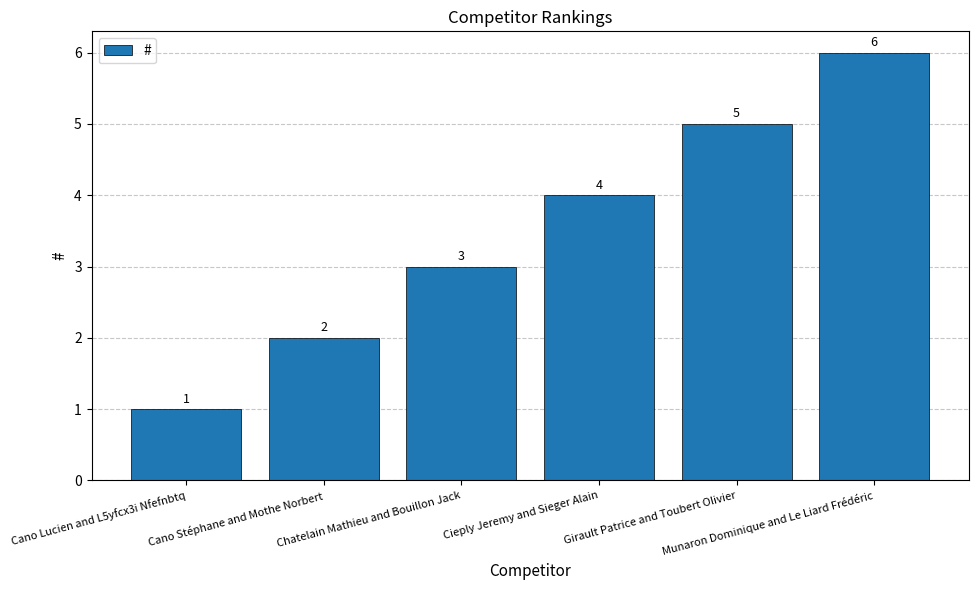

Between Munaron Dominique and Le Liard Frédéric and Girault Patrice and Toubert Olivier, which is larger?

Munaron Dominique and Le Liard Frédéric